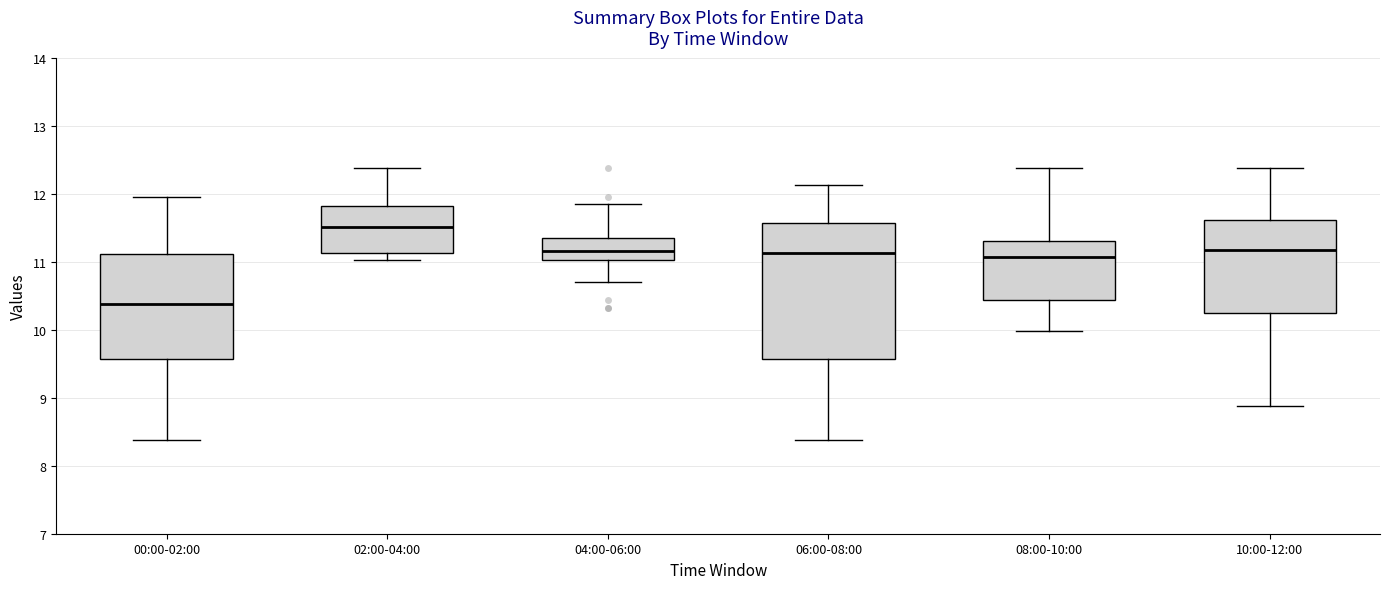

Which box has the highest median line?

02:00-04:00